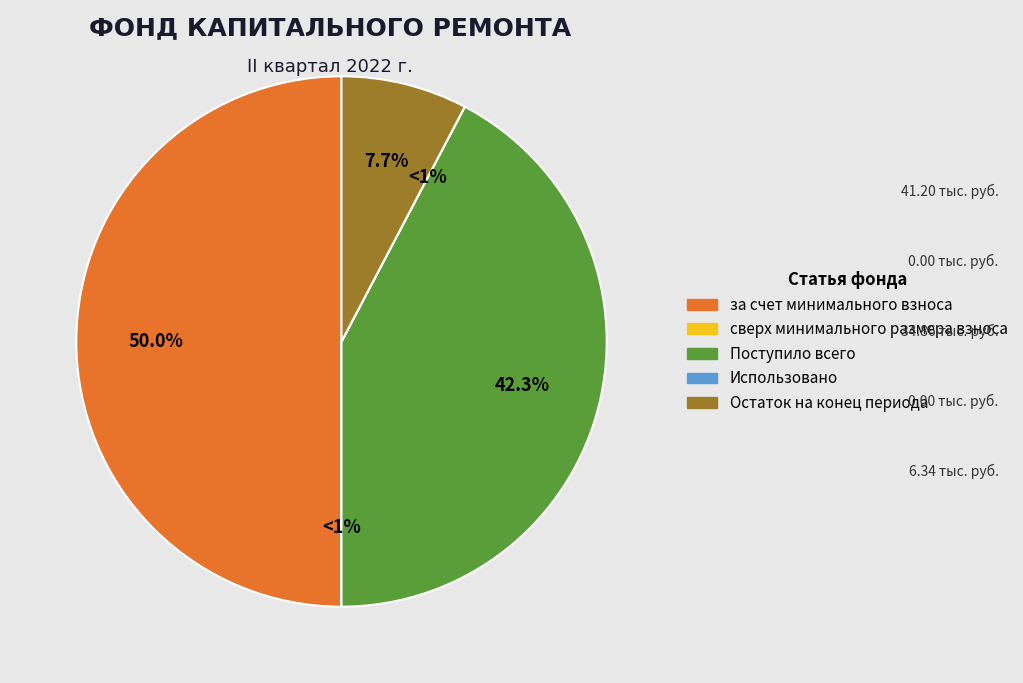

What is the total percentage of сверх минимального размера взноса and за счет минимального взноса?

50.0%